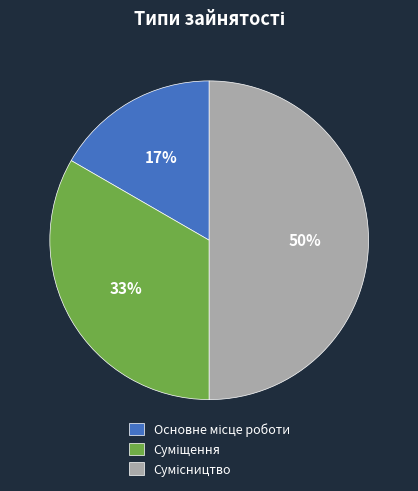

To the nearest percent, what is the difference between the largest and smallest slice percentages?

33%